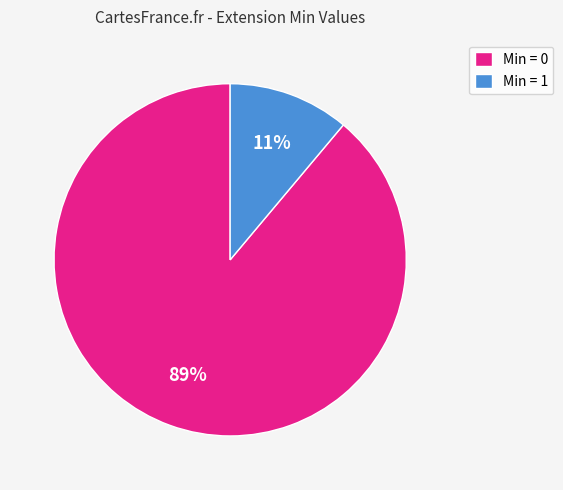

Rank the categories by value from lowest to highest.

Min = 1, Min = 0